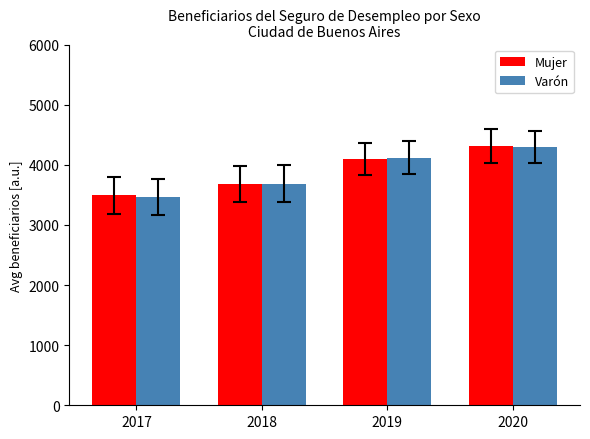

Where is Varón nearest to the value 3877?

2018